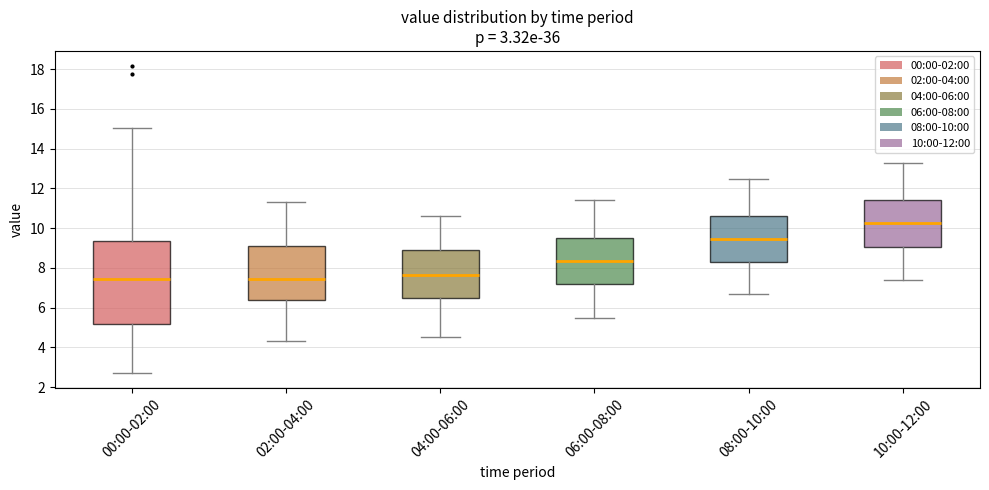

Which box has the highest median line?

10:00-12:00